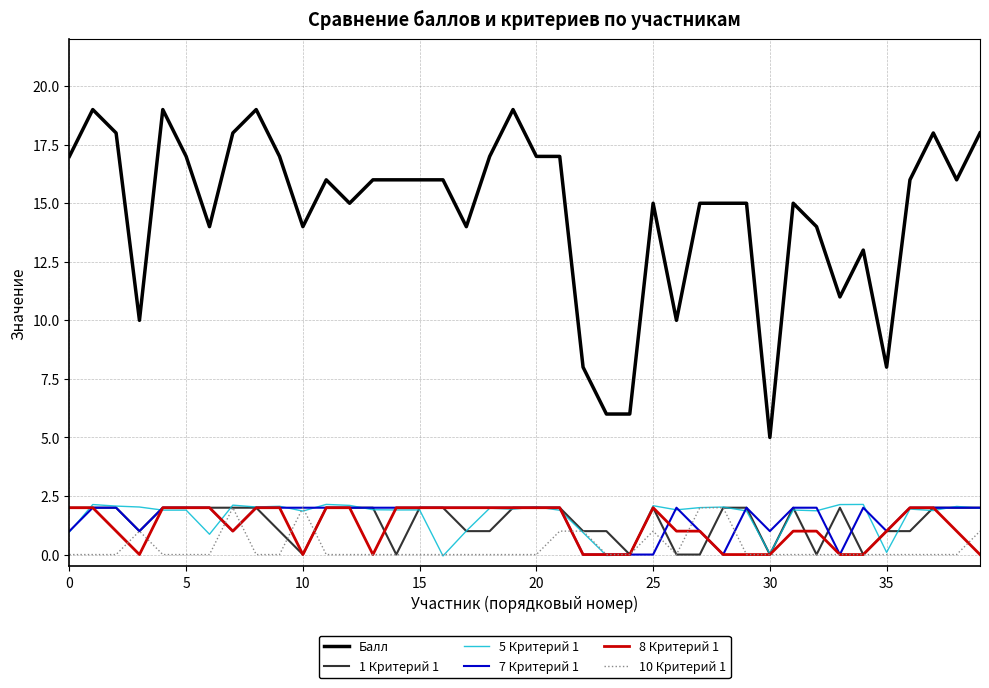

How many categories are shown in the chart?

40